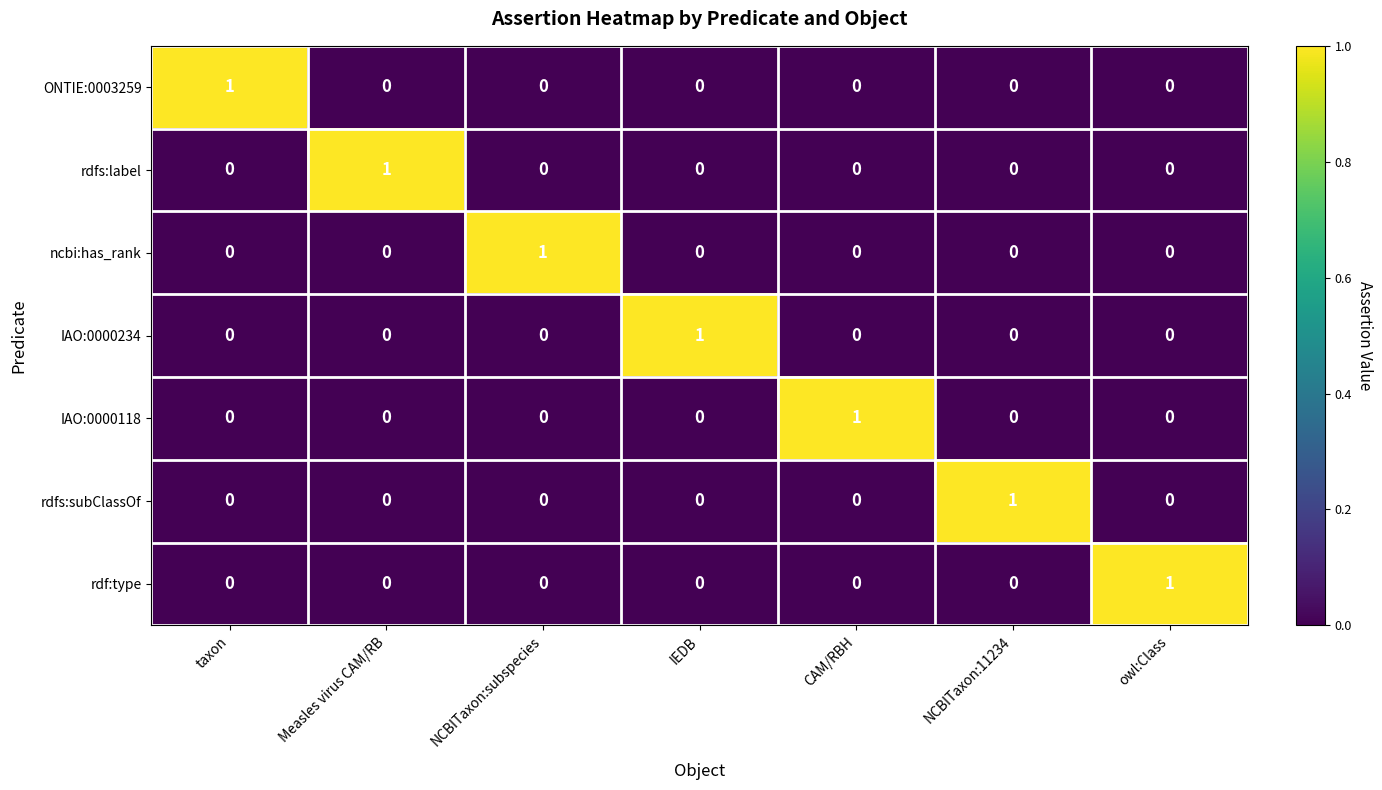

Is the value of rdfs:label at owl:Class greater than the value of IAO:0000234 at IEDB?

No